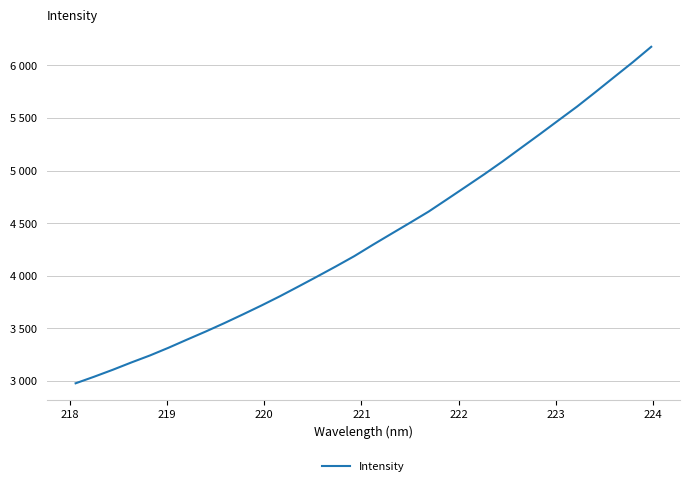

Reading right to left, list all the values displayed in this chart.

6177.0	6029.5	5888.7	5747.1	5608.1	5477.6	5346.3	5217.7	5088.3	4964.5	4845.4	4726.8	4609.2	4503.1	4398.6	4293.8	4185.7	4087.3	3991.6	3897.5	3804.5	3716.2	3631.2	3548.2	3468.5	3392.1	3314.3	3240.9	3174.3	3104.6	3038.8	2975.9